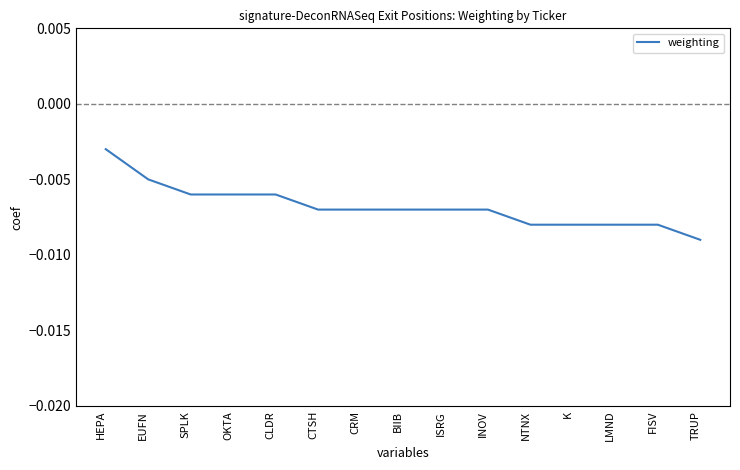

At which category does the chart reach its peak across all series?

HEPA